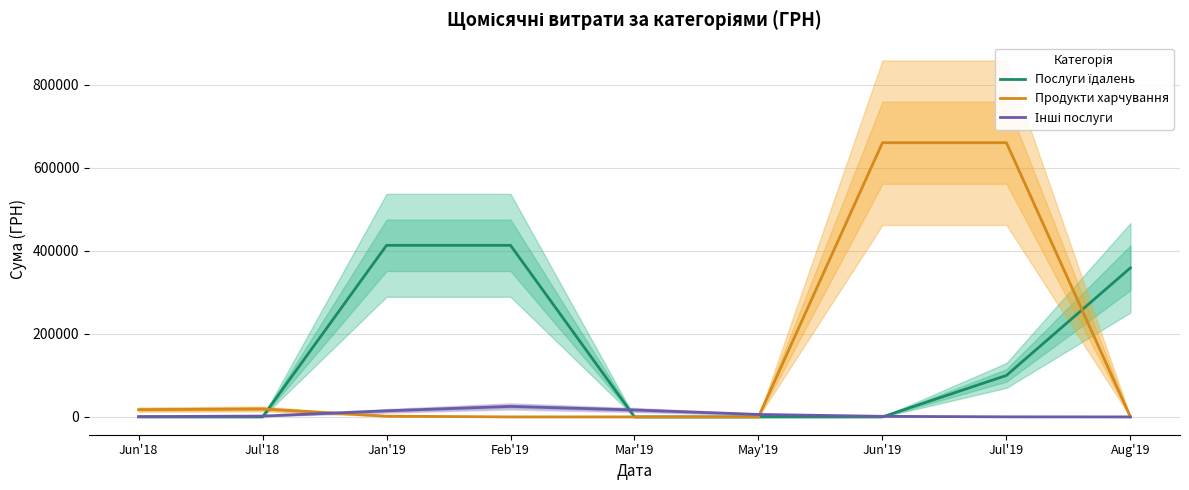

How many positive values does the Продукти харчування series have?

5